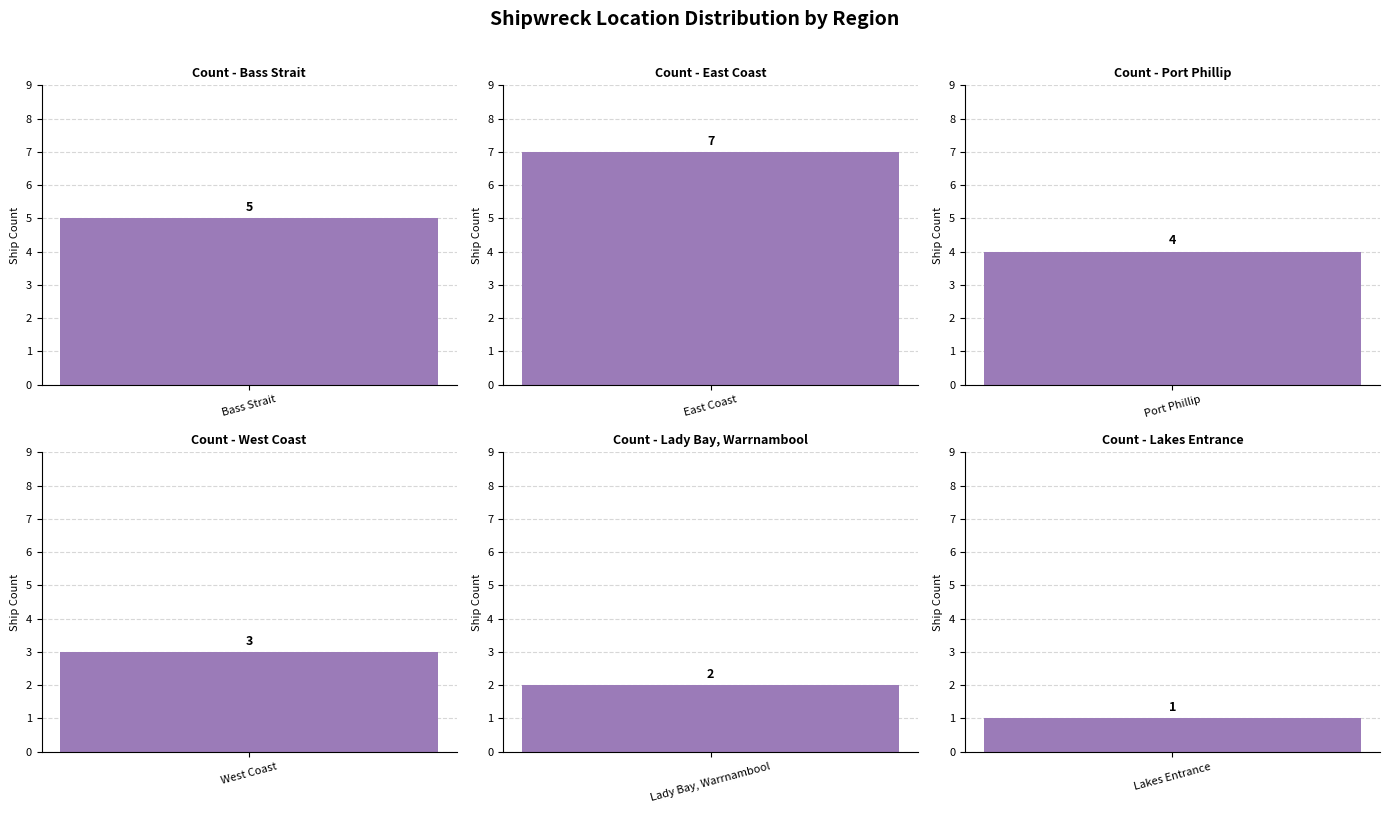

What position from the left is East Coast?

2